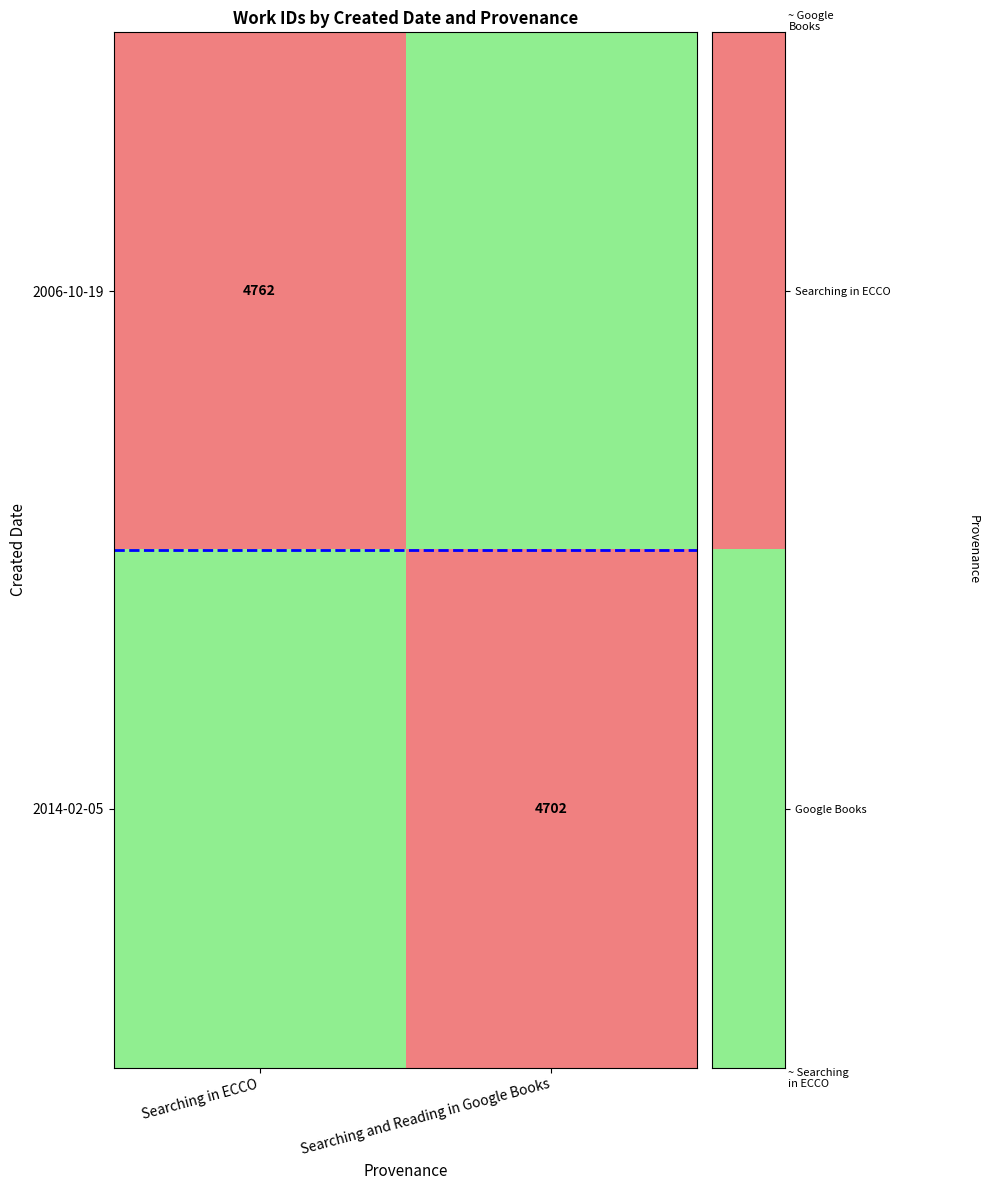

The value of 2006-10-19 at Searching in ECCO is 4762. True or false?

True